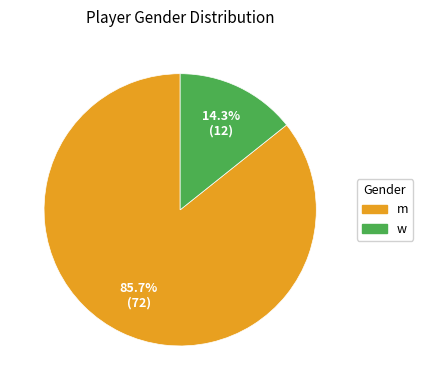

Is it true that w is 14% of the pie?

True